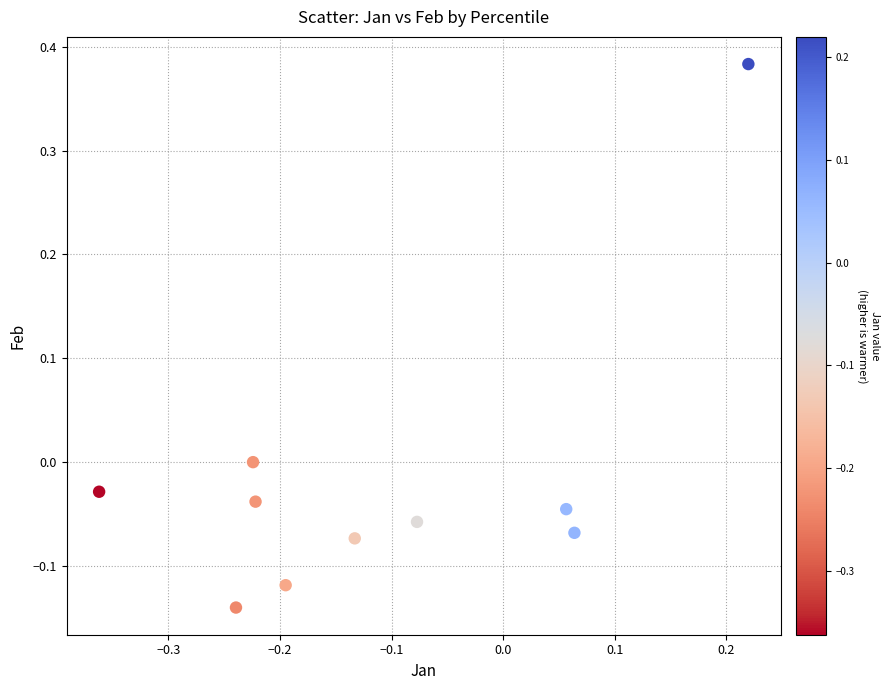

What is the range of Y values (max minus min)?

0.5